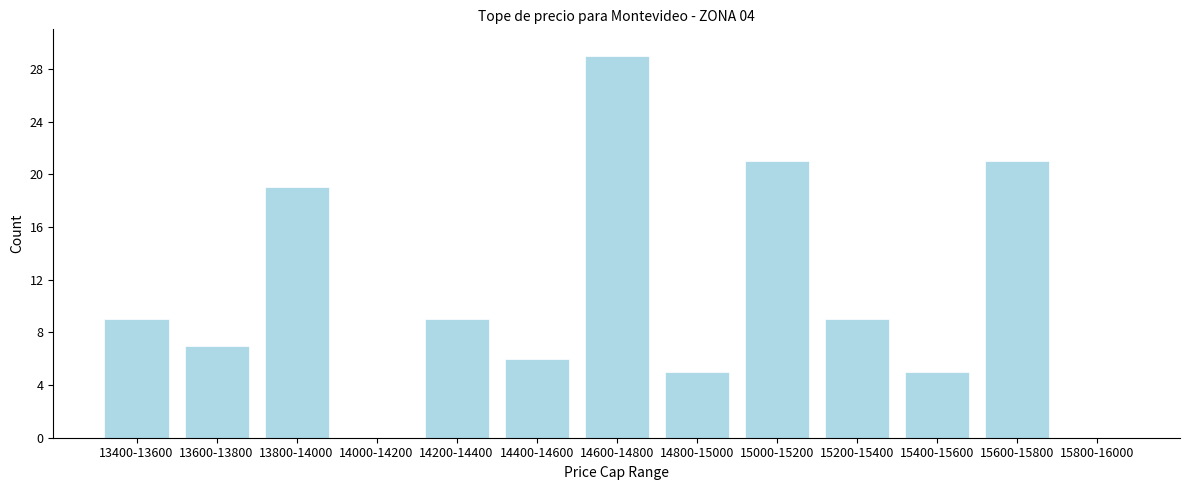

Reading right to left, extract all data points from this chart.

15800-16000=0	15600-15800=21	15400-15600=5	15200-15400=9	15000-15200=21	14800-15000=5	14600-14800=29	14400-14600=6	14200-14400=9	14000-14200=0	13800-14000=19	13600-13800=7	13400-13600=9